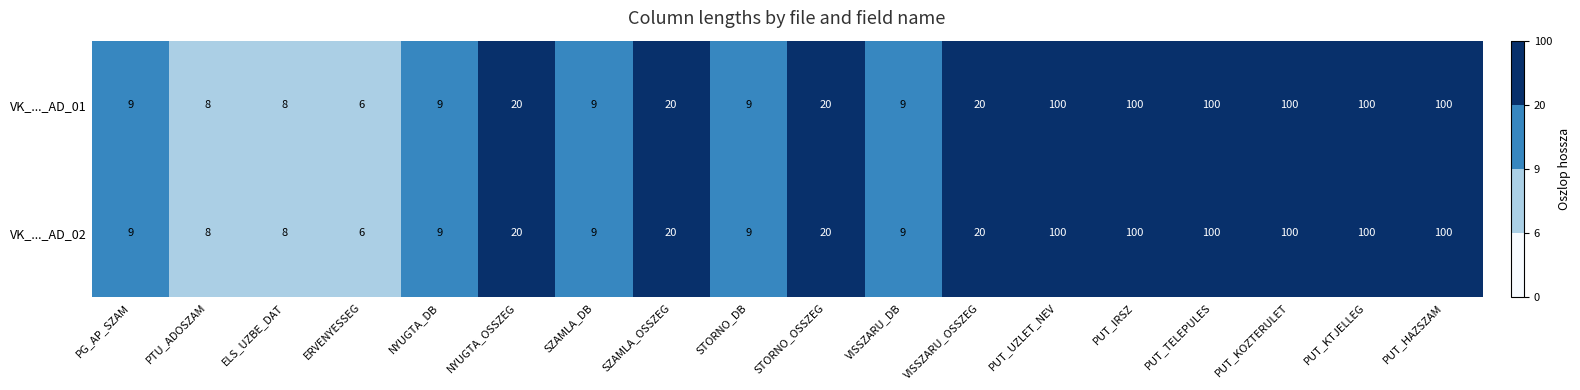

What is the total value across all series at VISSZARU_DB?

18